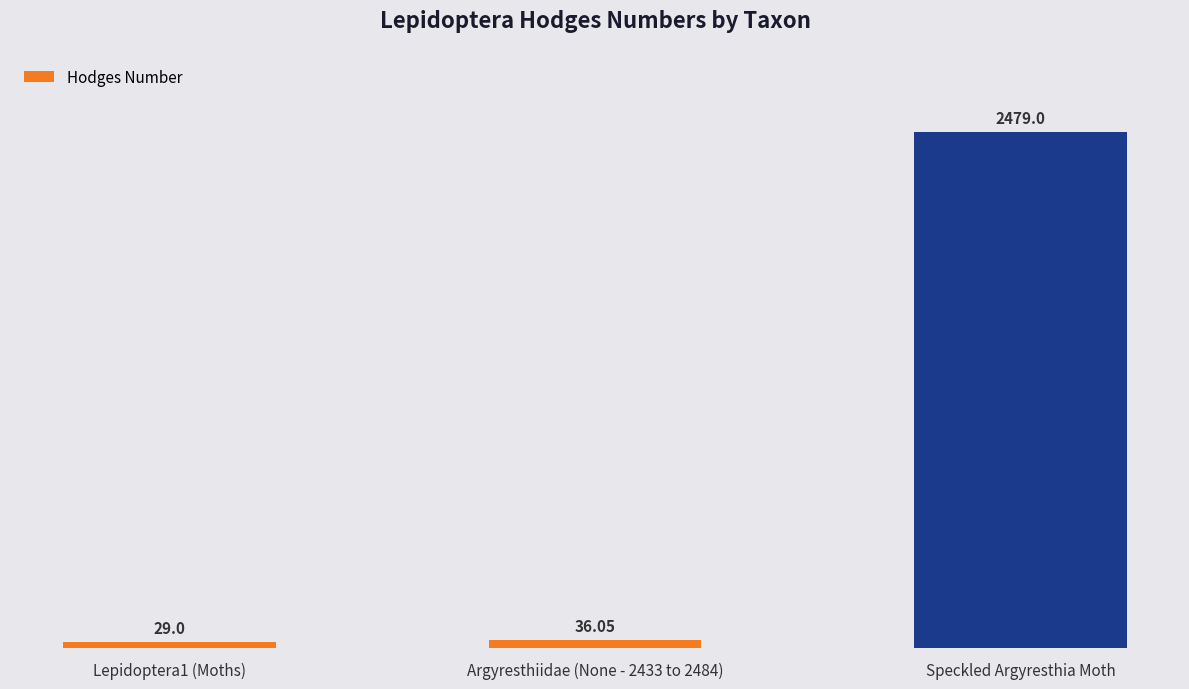

What is the value of the 1st bar from the left?

29.0